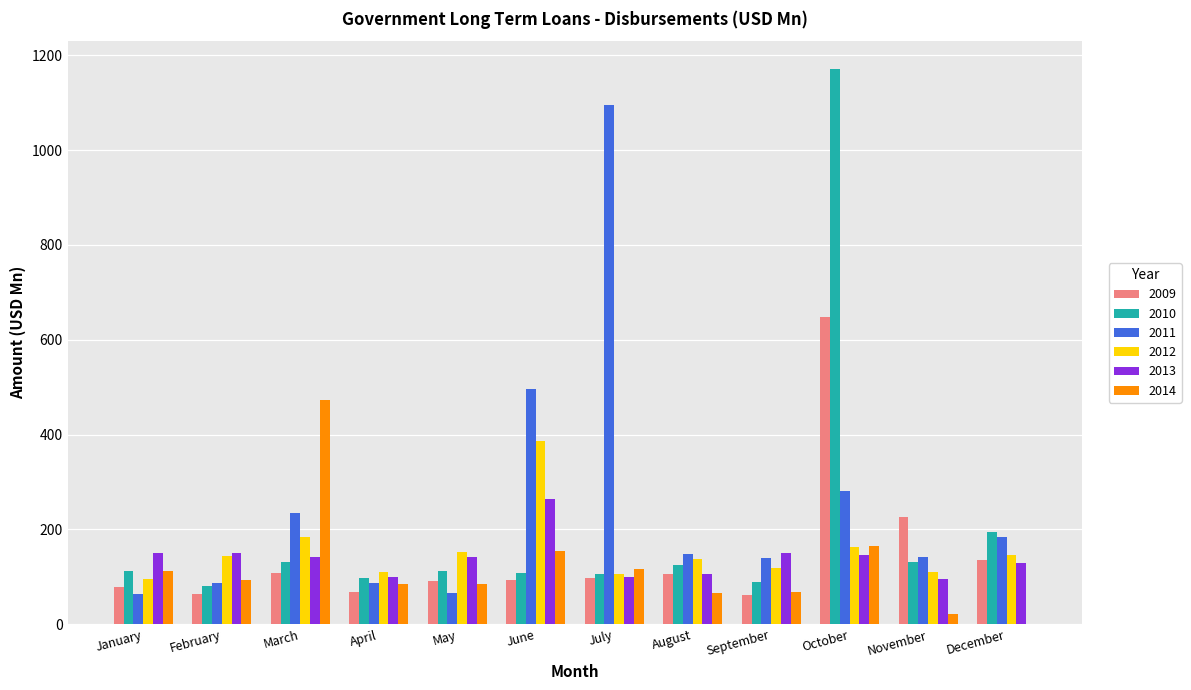

What is the total value across all series at March?

1275.8